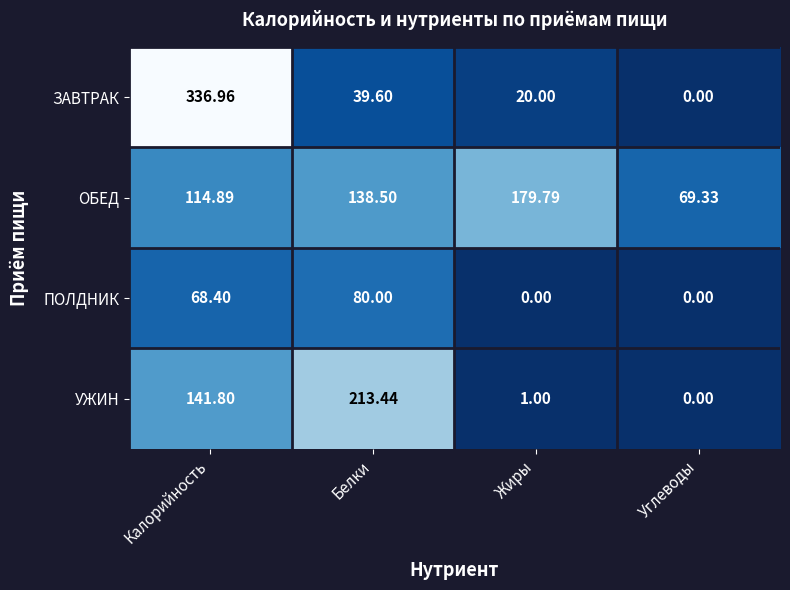

Count the number of data series in this chart.

4